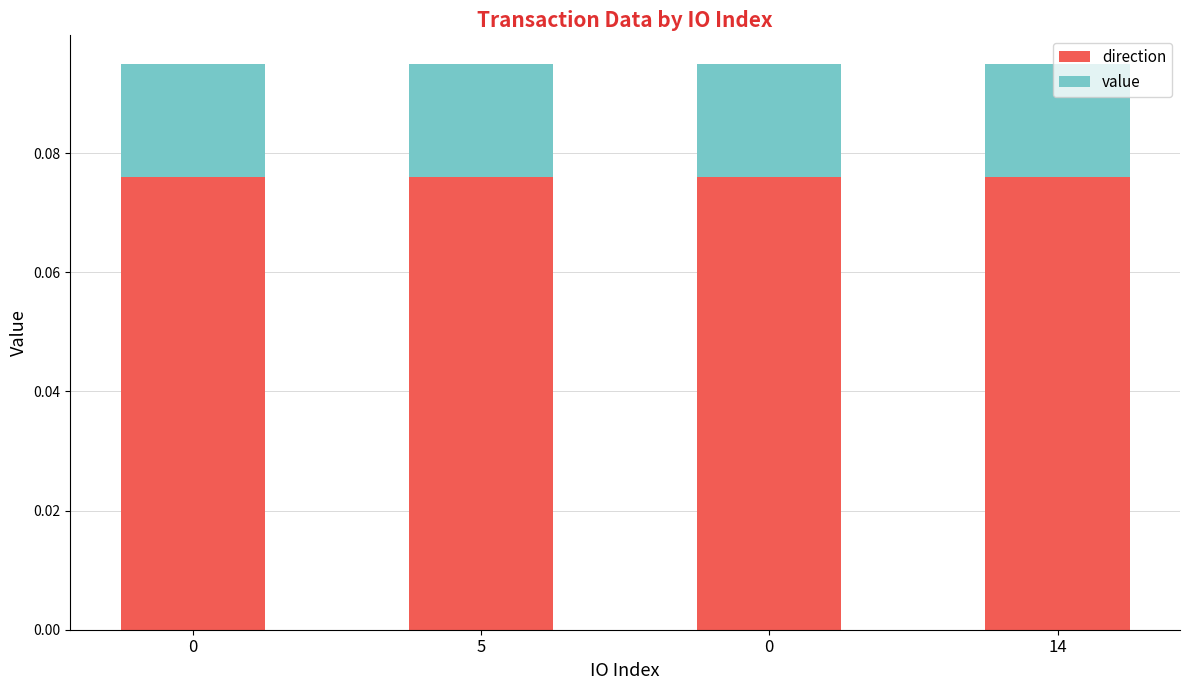

What is the label of the 1st bar from the right?

14